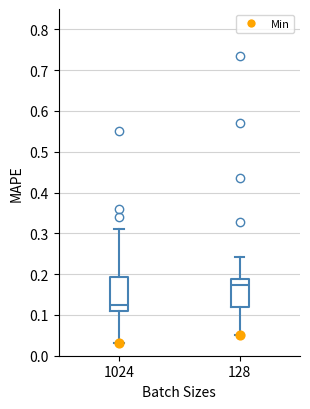

Where does the median line of the box at x = 128 sit on the y-axis? The values are not printed on the chart, so give them approximately, as read against the axis.

0.17